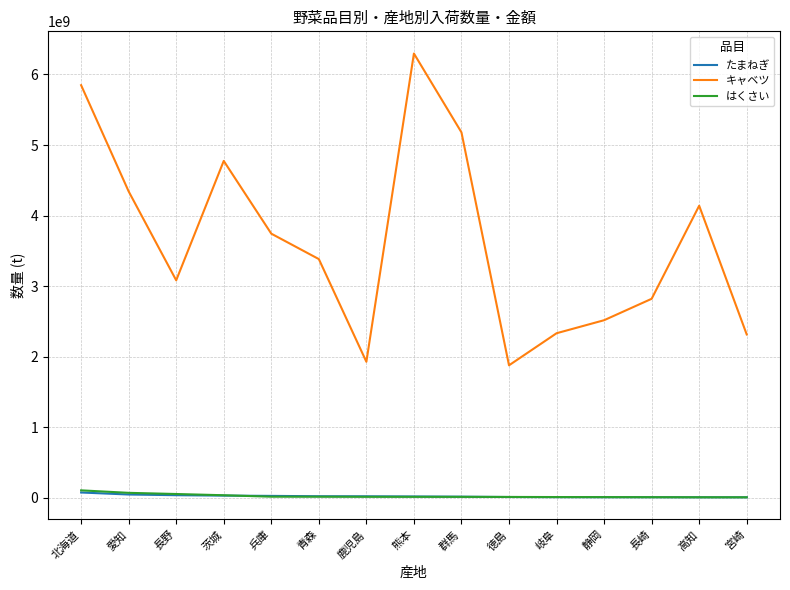

What is the average value of the キャベツ series?

3638409970